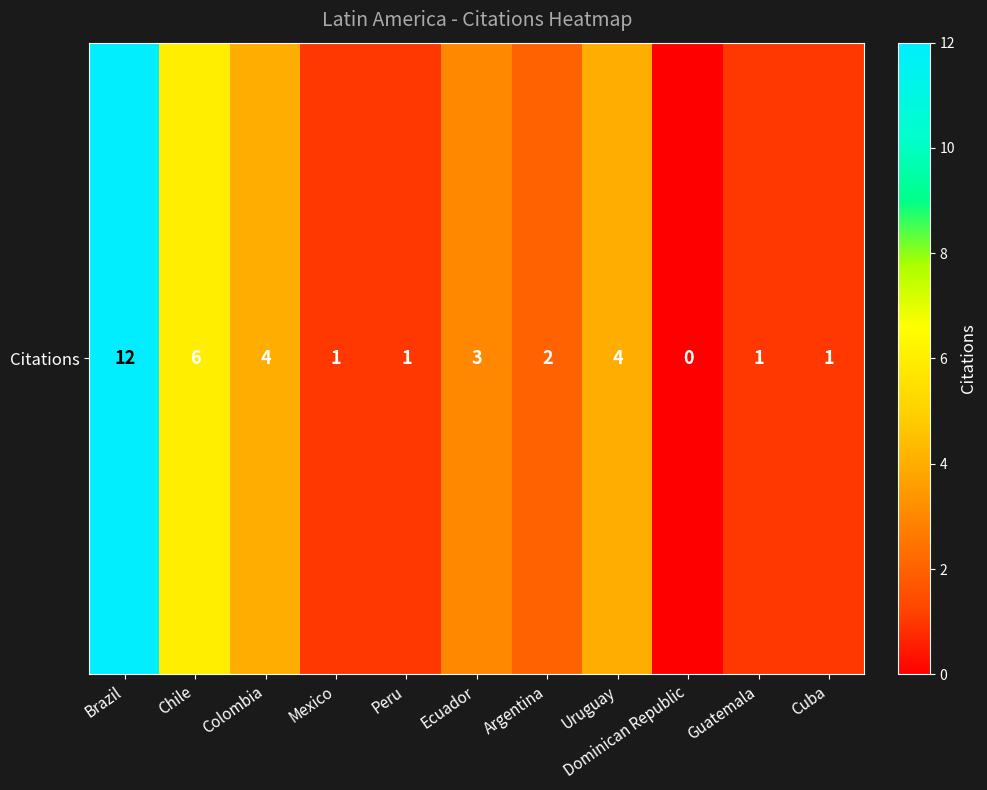

True or false: the data shows 1 at Guatemala.

True